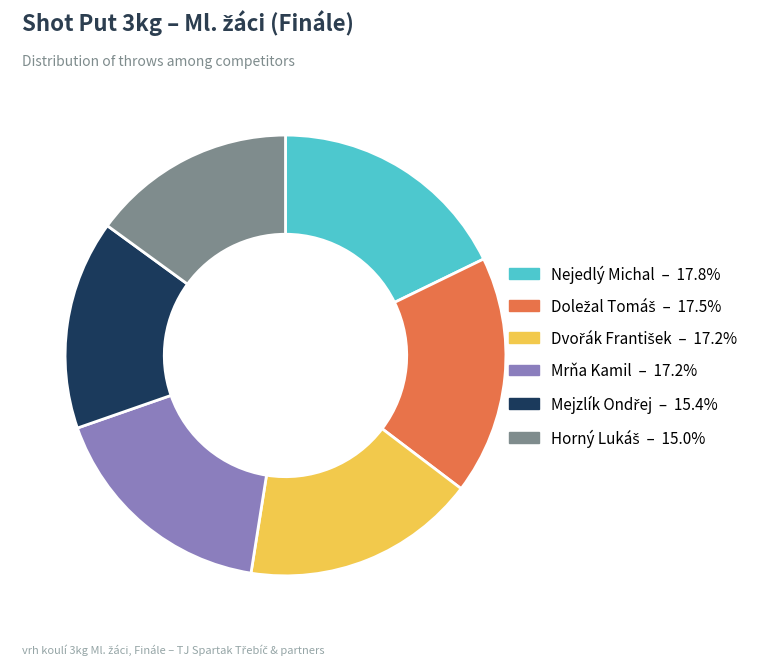

Does any single category account for the majority?

No